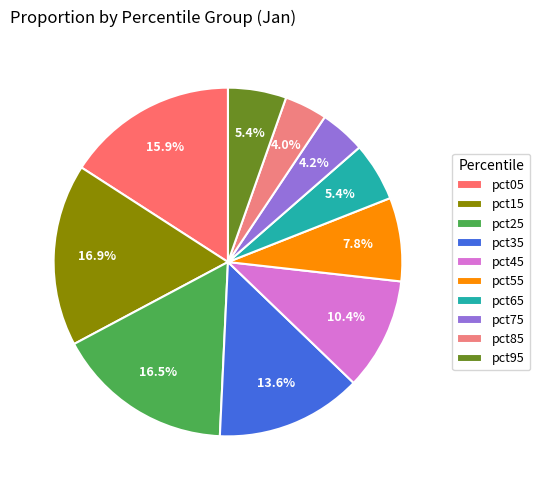

What percentage is the pct15 slice, to the nearest percent?

17%